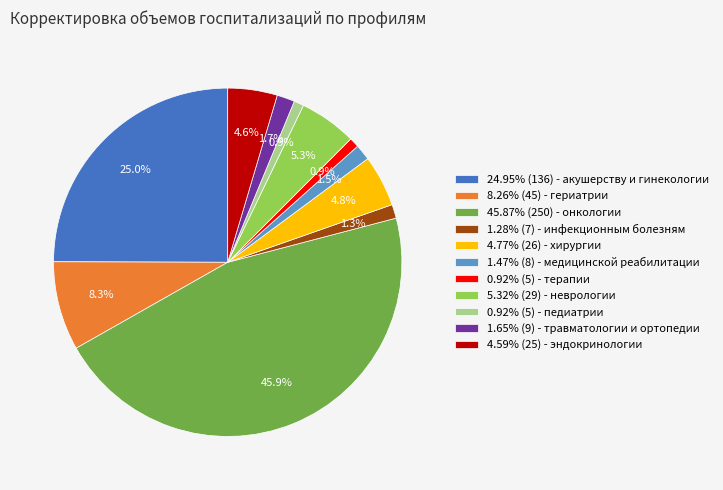

Is there a majority slice in this chart?

No